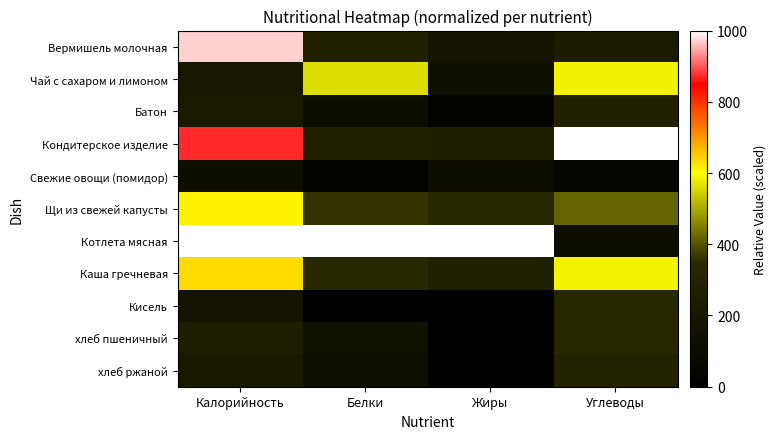

Which category has the lowest value across all series?

Белки